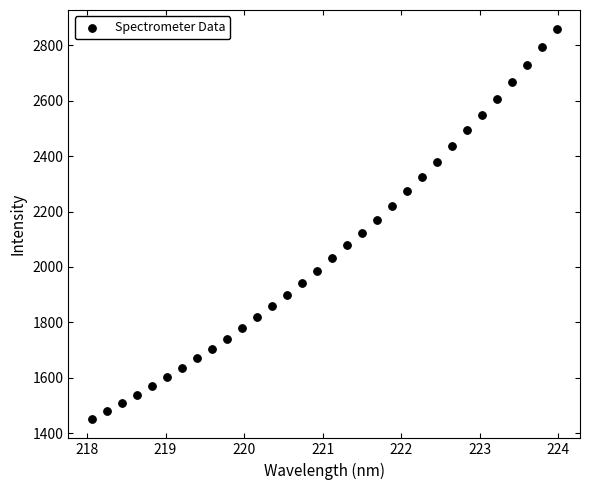

What is the range of Y values (max minus min)?

1406.2